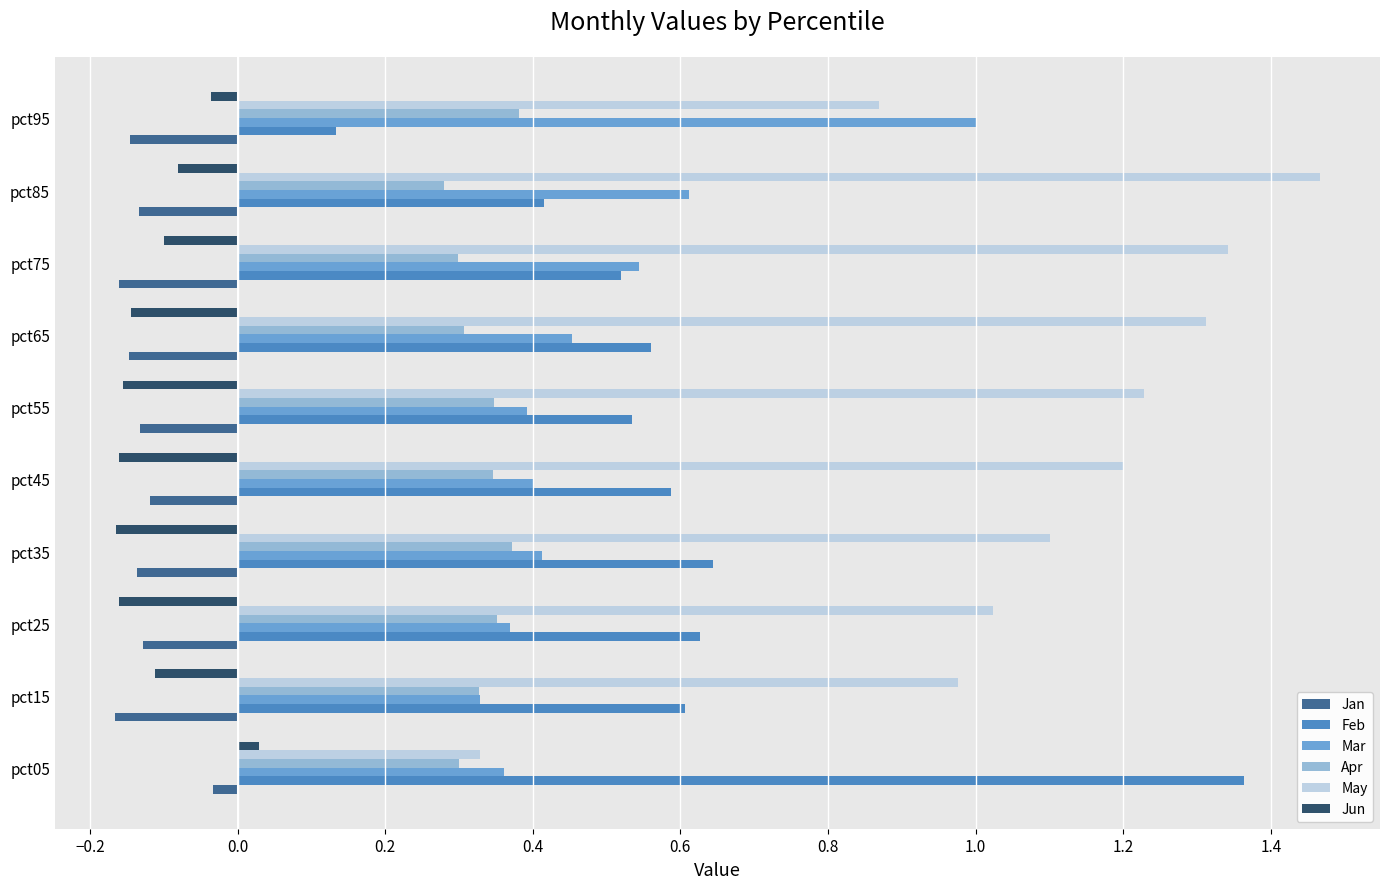

At which label is Feb closest to 0?

pct95